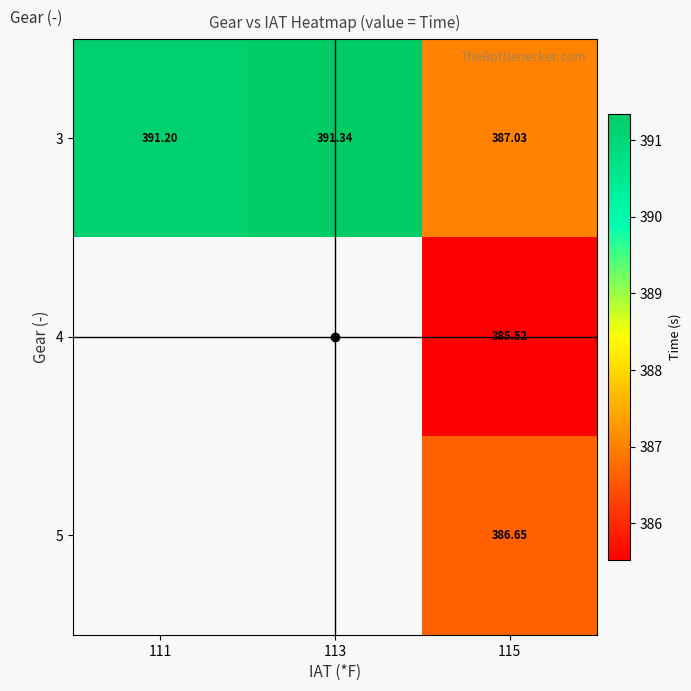

True or false: 5 has a value of 239.2 at 115.

False